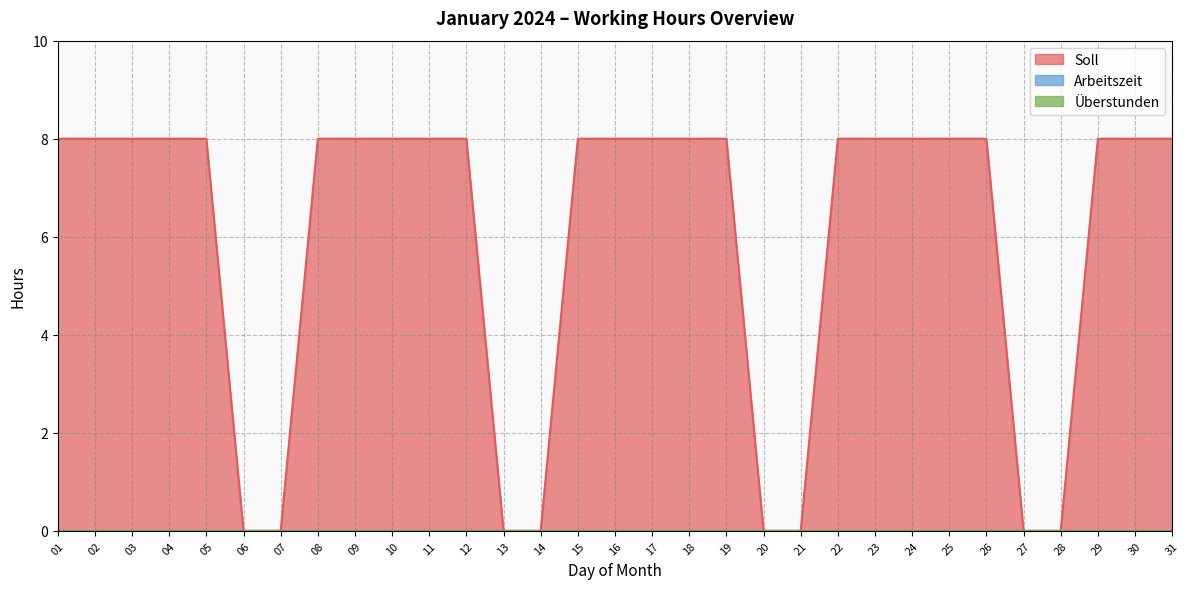

Is it true that Soll equals 8 at 03?

True